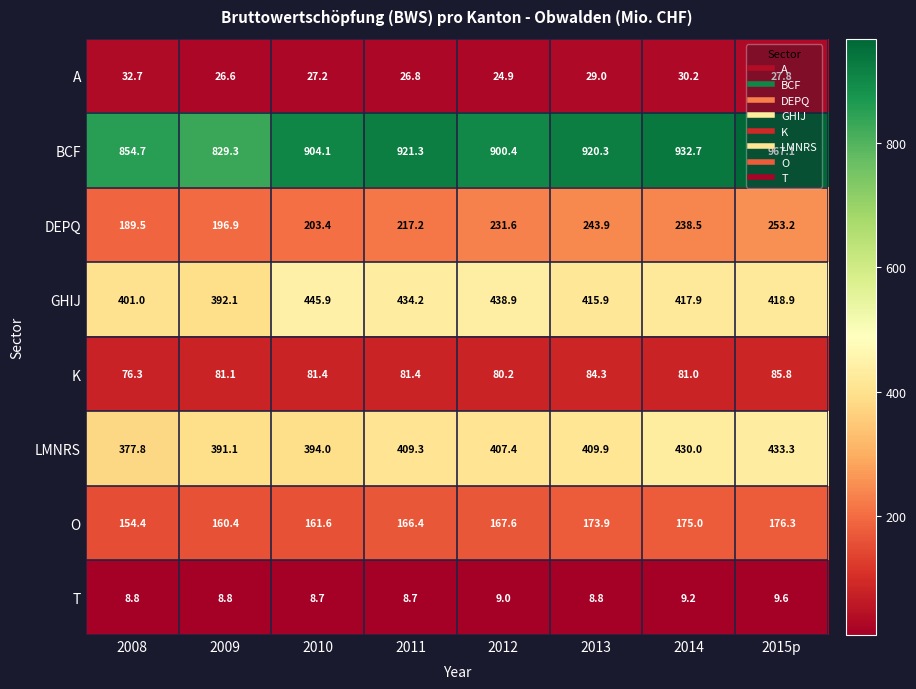

At which category is the sum across all series the highest?

2015p